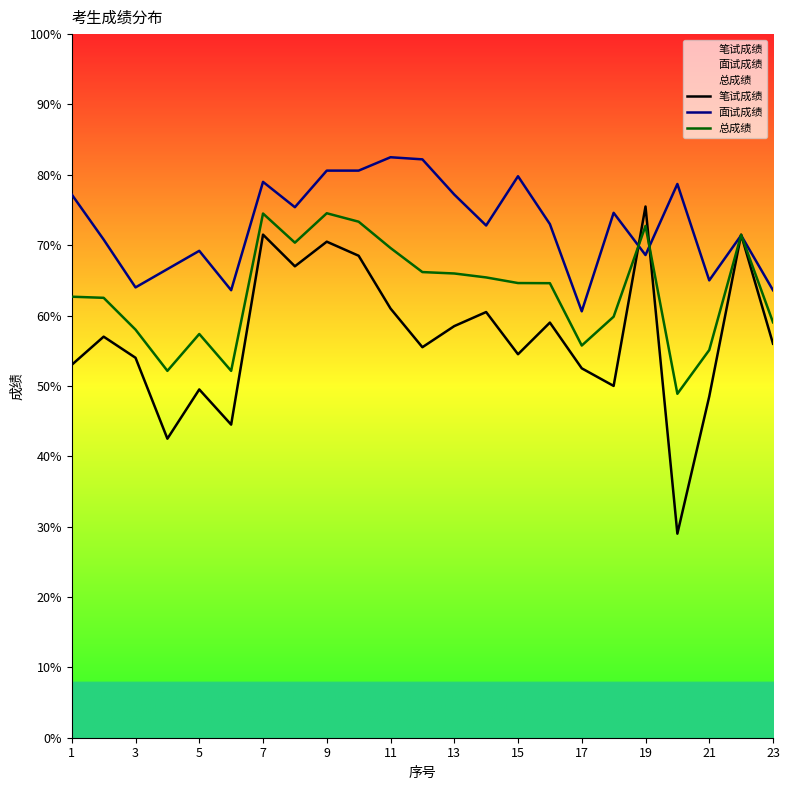

What is the difference between the second highest and minimum values in the 总成绩 series?

25.6